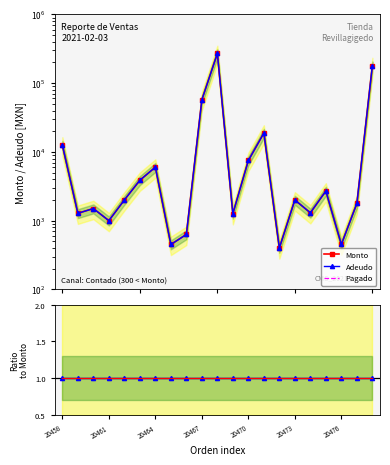

True or false: Pagado has a value of 1.7 at 20464.

False